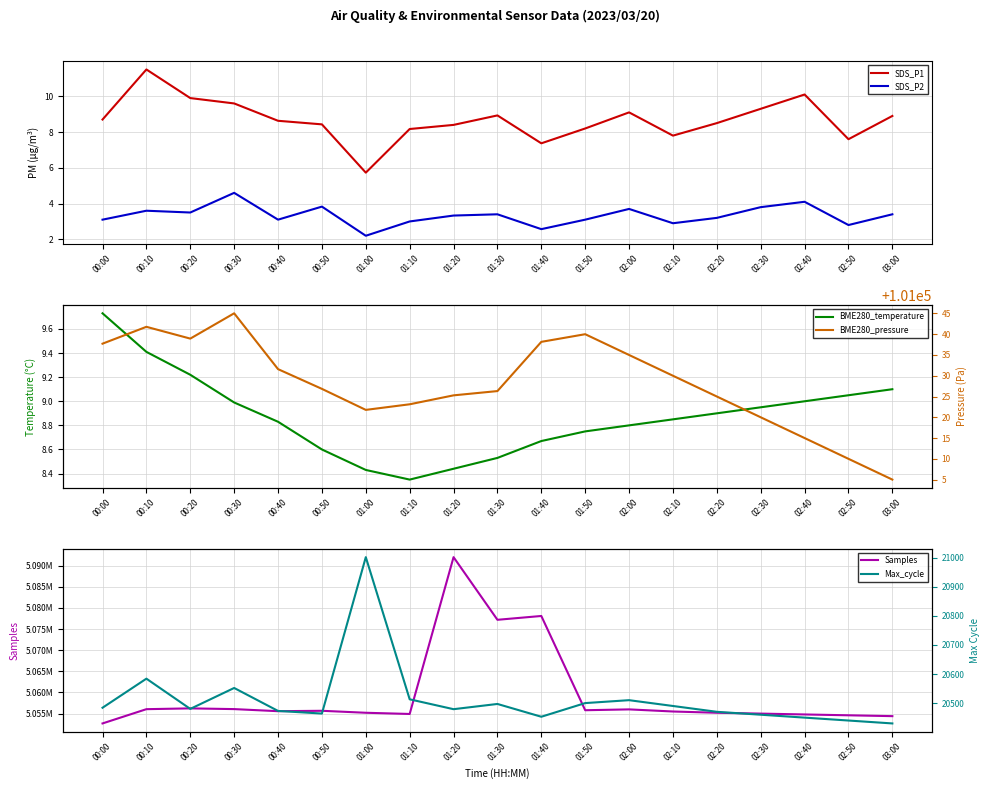

At 01:40, list the series in order from largest to smallest.

Samples, BME280_pressure, Max_cycle, BME280_temperature, SDS_P1, SDS_P2